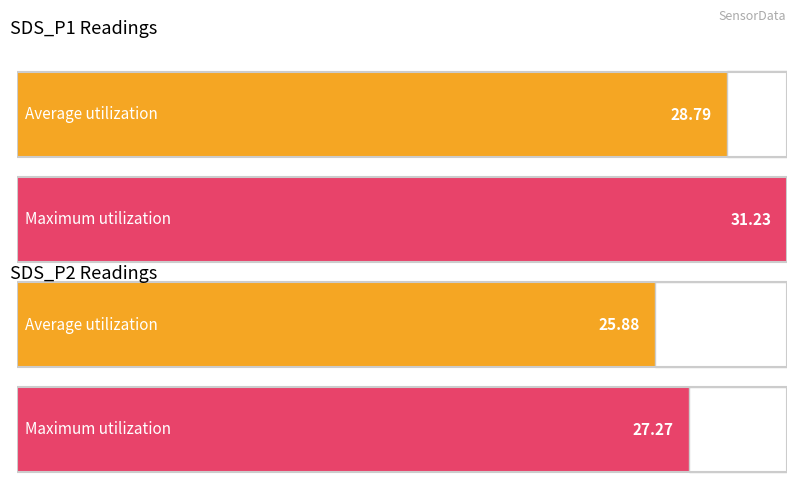

What is the greatest value displayed?

31.2